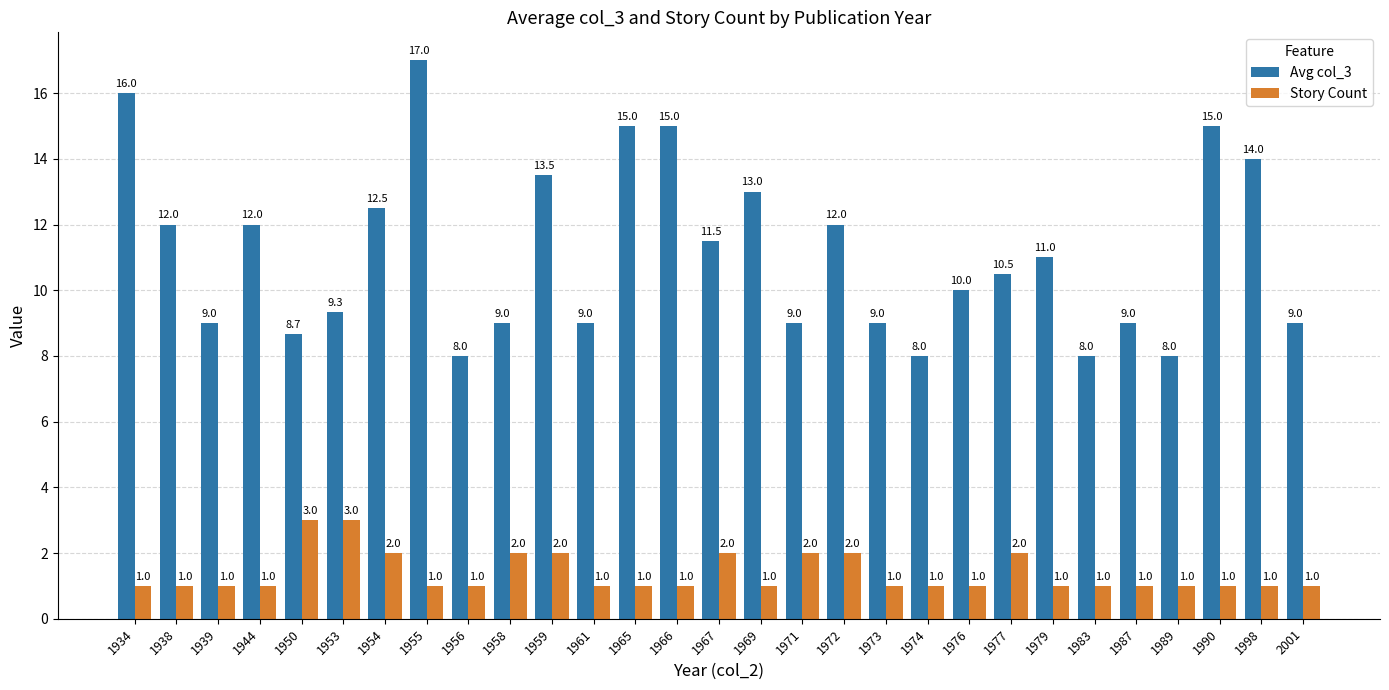

How many bars are there in each group?

2